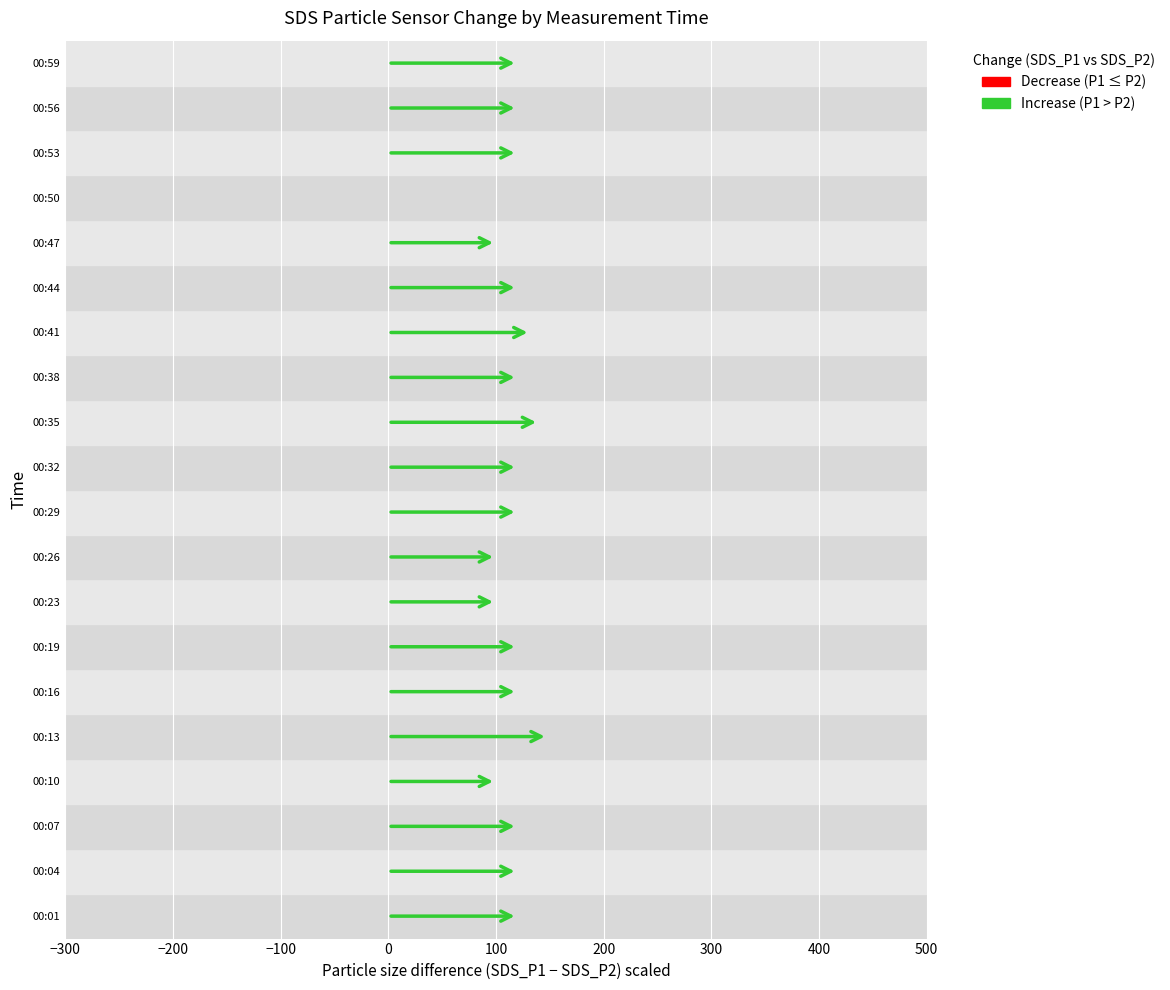

What is the sum of the SDS_P1 values at 00:44 and 00:38?

14.2